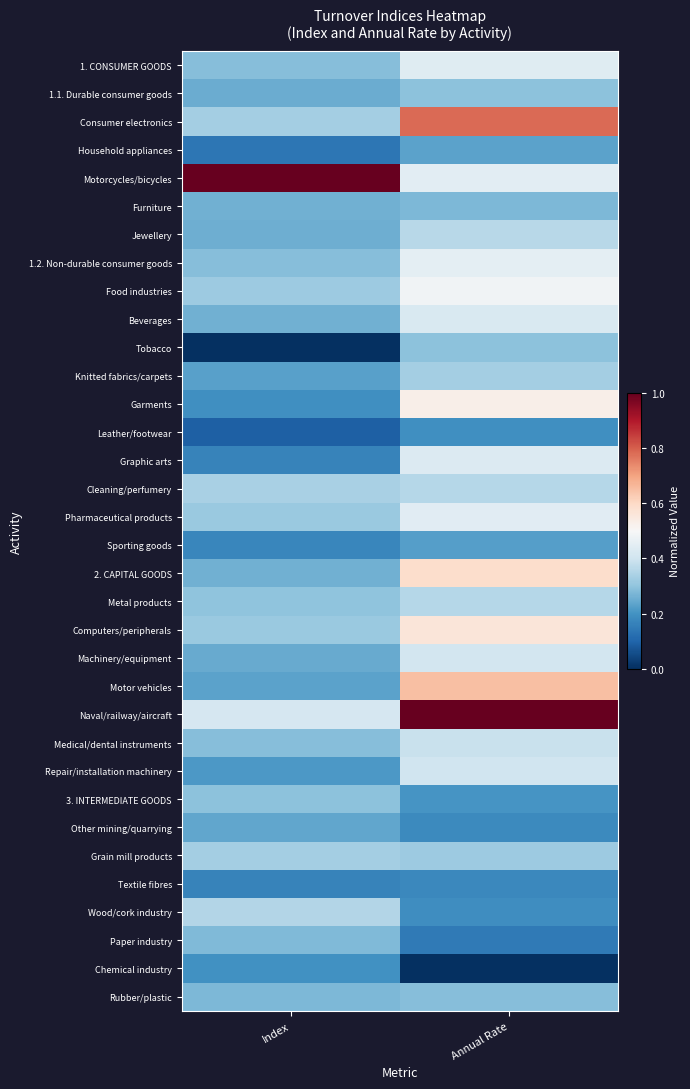

At which category does the chart reach its minimum across all series?

Index